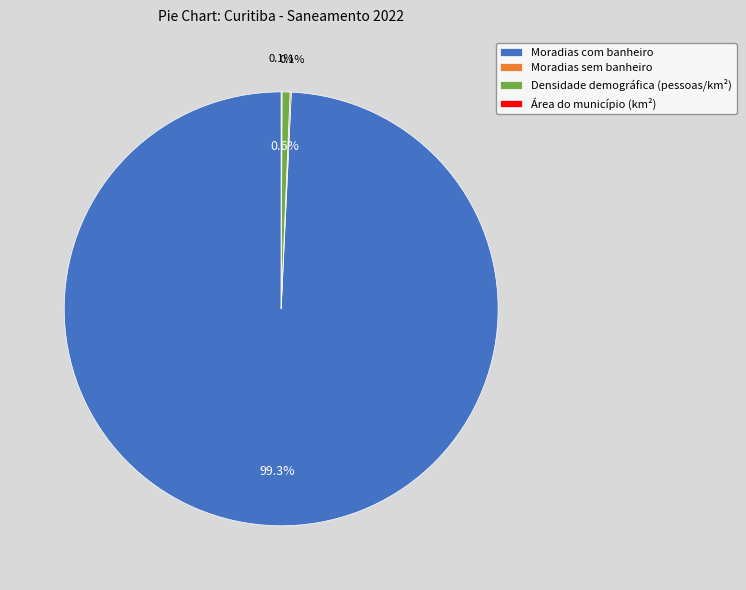

Does any single category account for the majority?

Yes